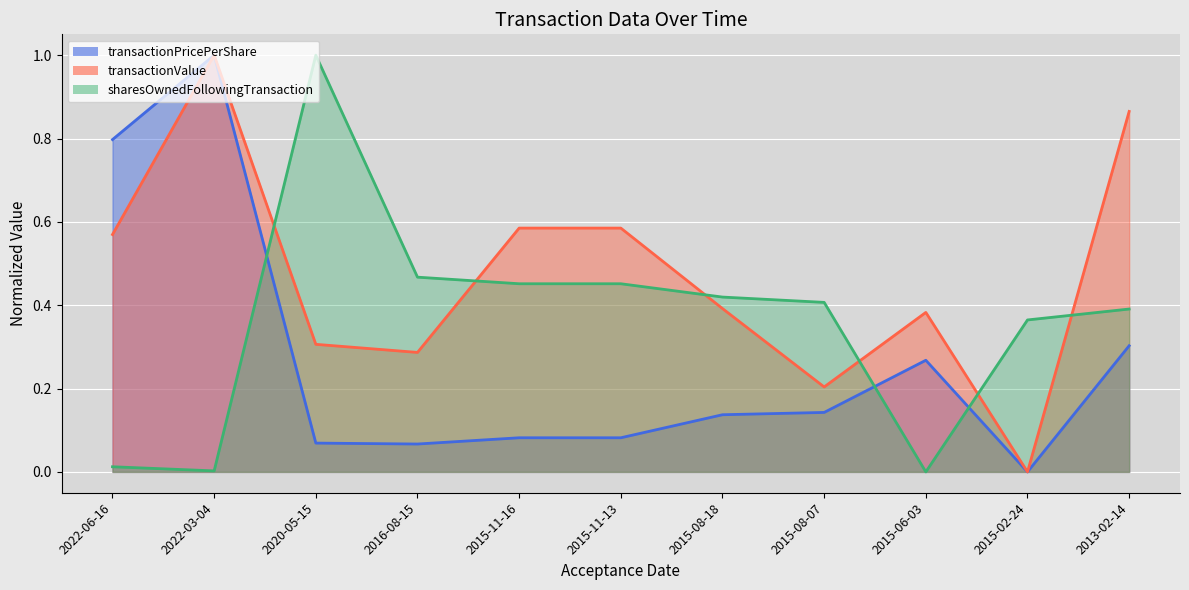

Which series has the largest total across all categories?

transactionValue